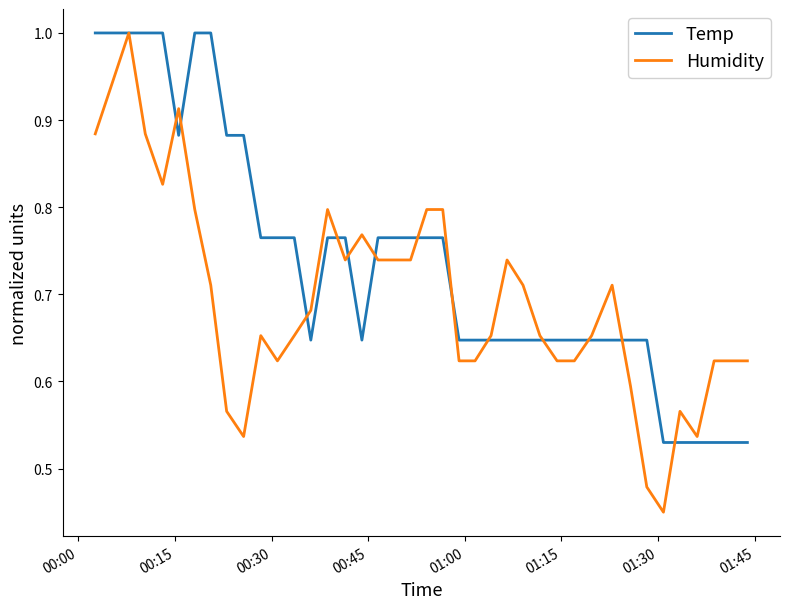

Count the Temp values in the range 0 to 1.

40